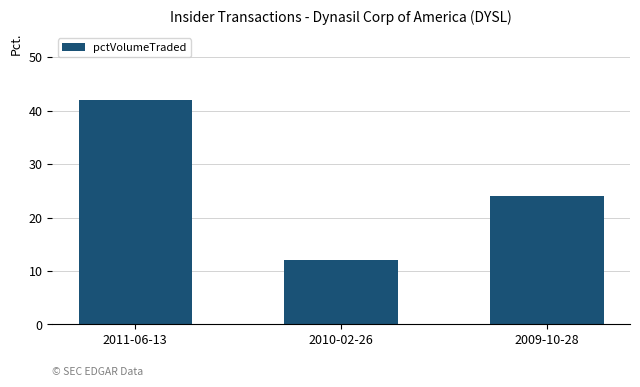

What is the change in value from 2011-06-13 to 2010-02-26?

-30